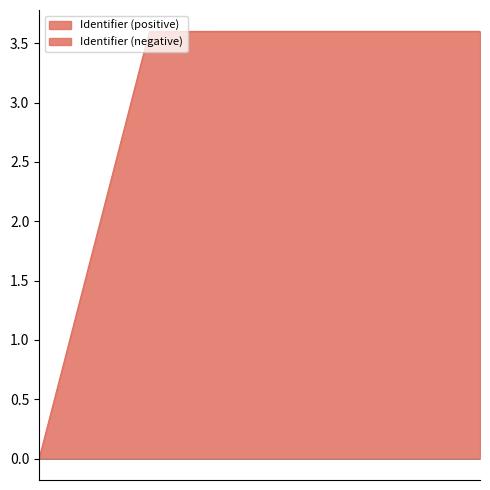

At which label does the data first exceed 3?

2022-10-13 13:01:16